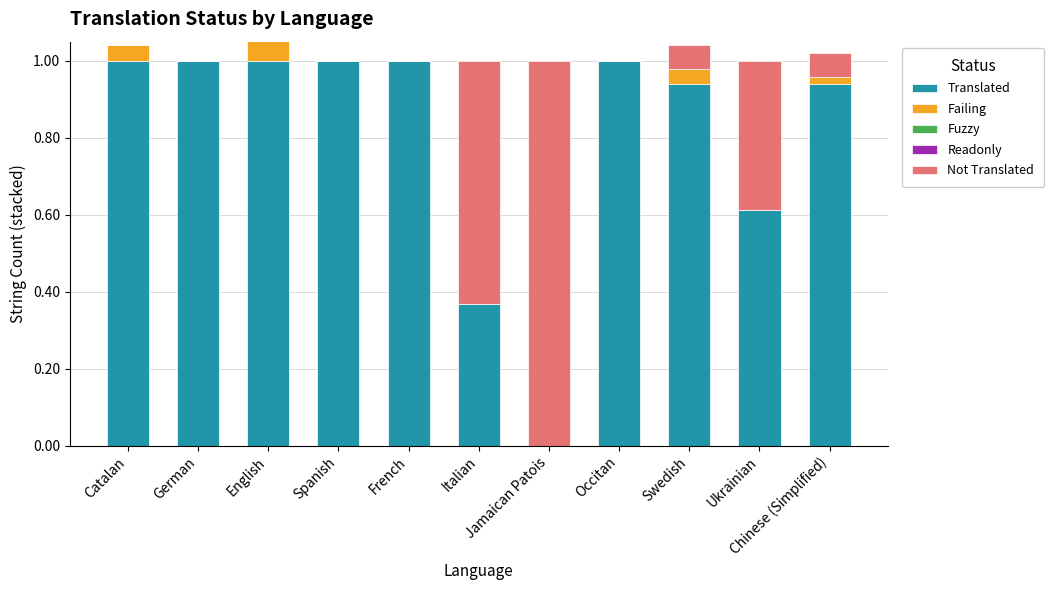

What is the difference between the Failing values at Ukrainian and English?

0.1